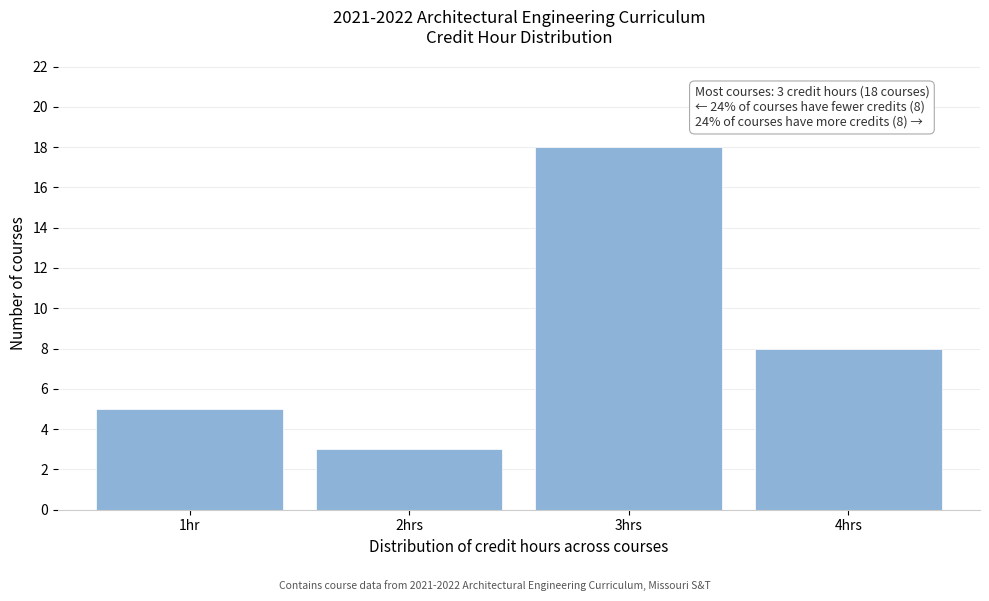

Reading left to right, list all the values displayed in this chart.

5	3	18	8